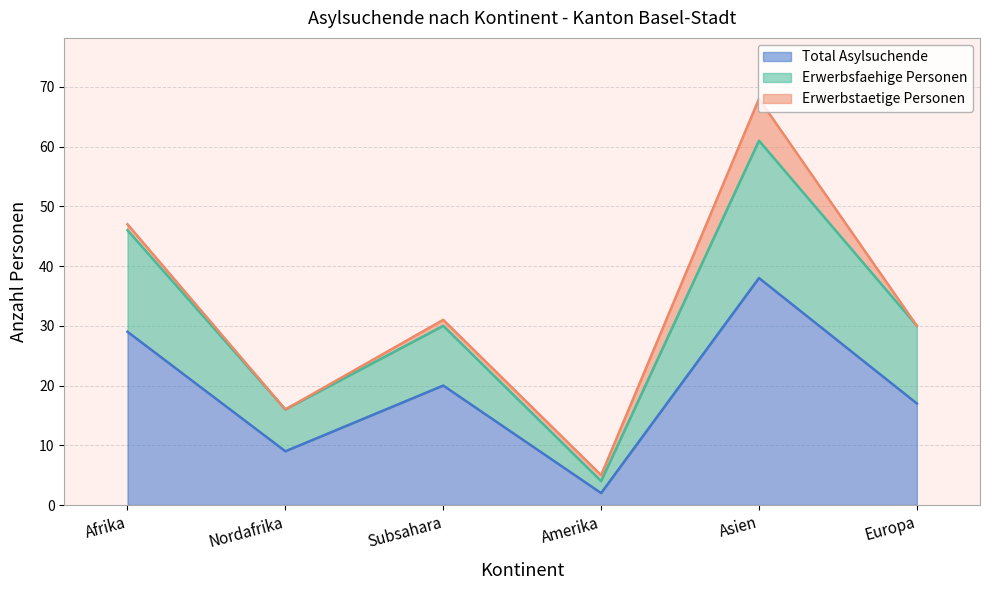

What position from the right is Europa?

1